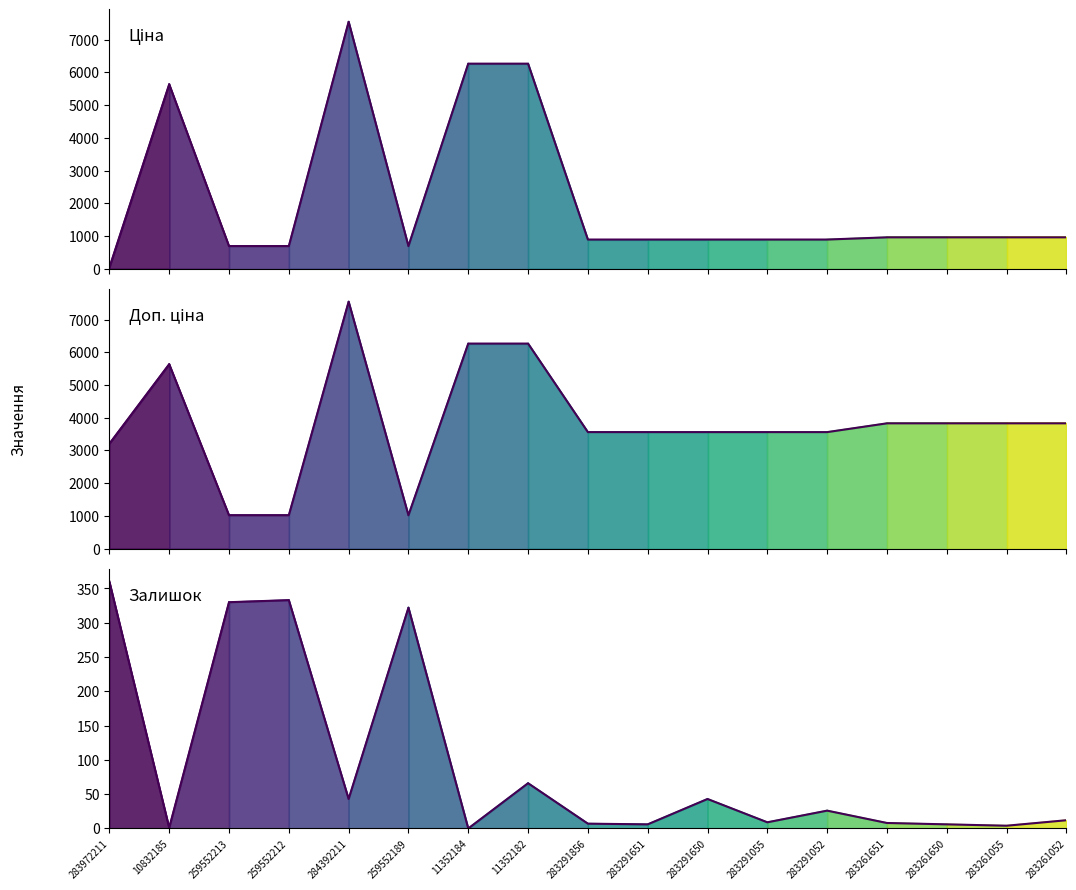

How many data points in Залишок are above 12?

8